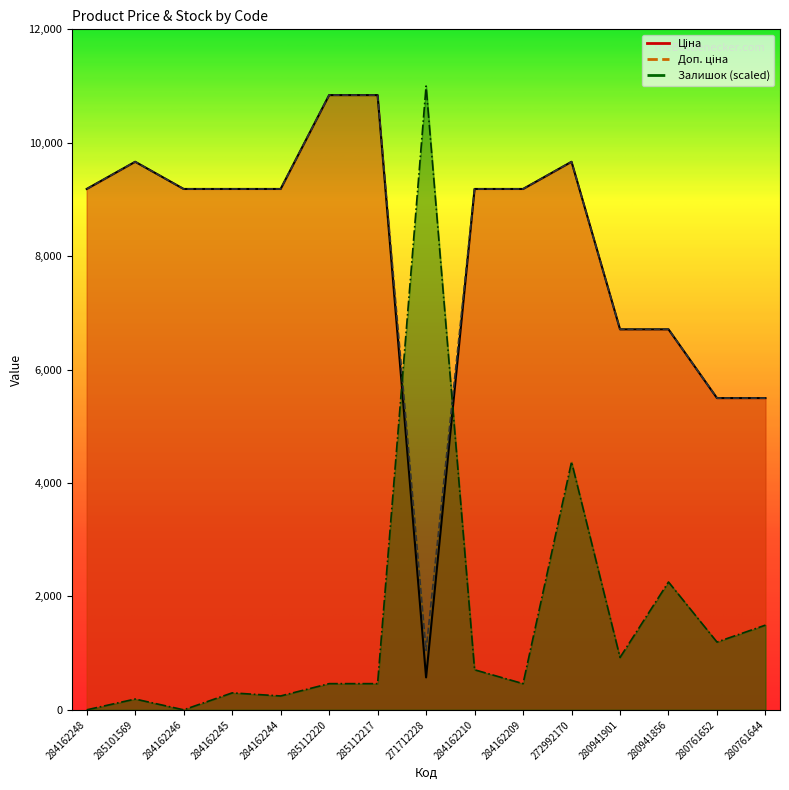

How many data points in Залишок are above 461?

10